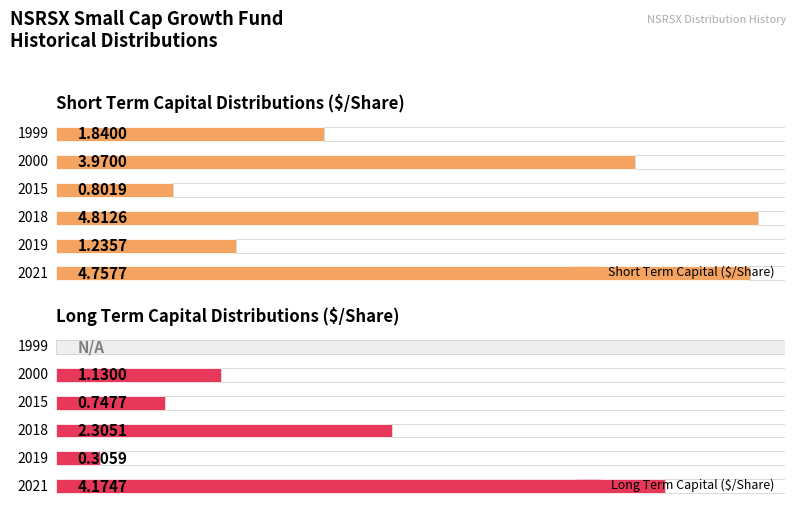

How many bars are there in total?

12